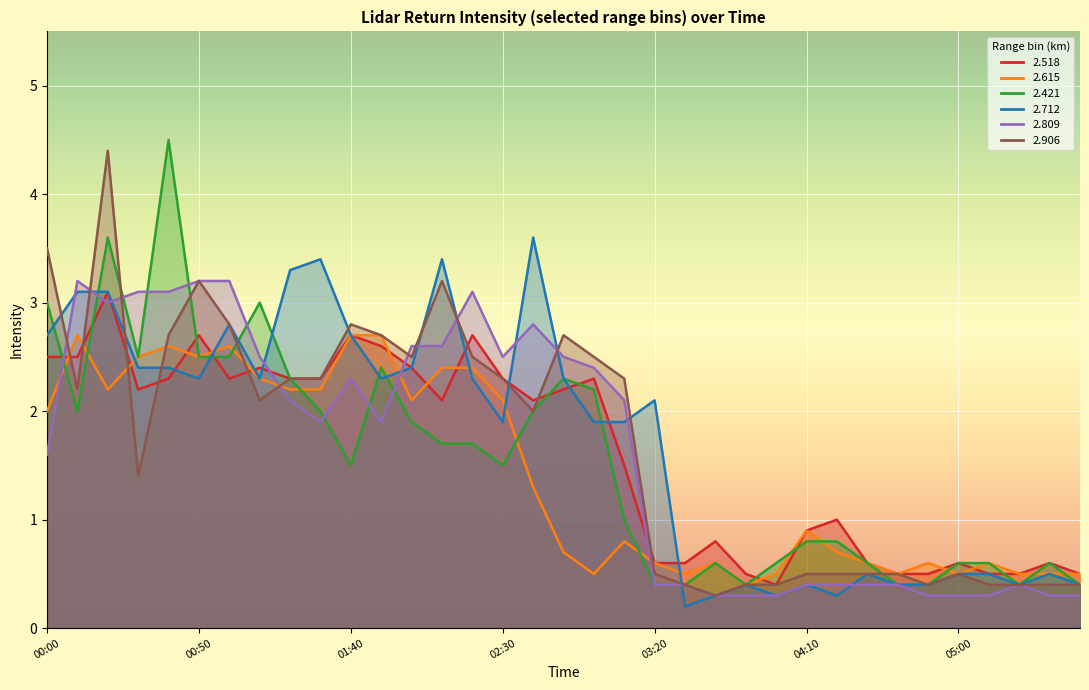

After their last crossing, which series has the higher values: 2.712 or 2.809?

2.712